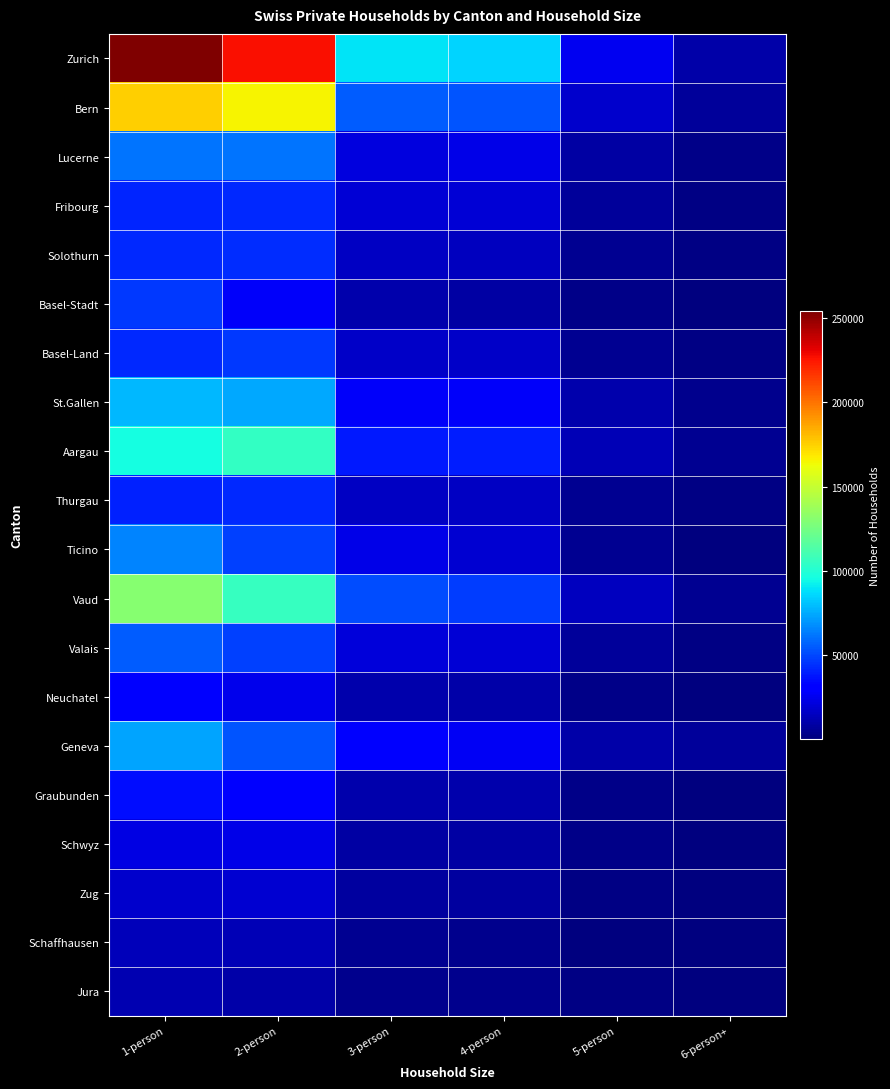

What is the total value across all series at 1-person?

1338422